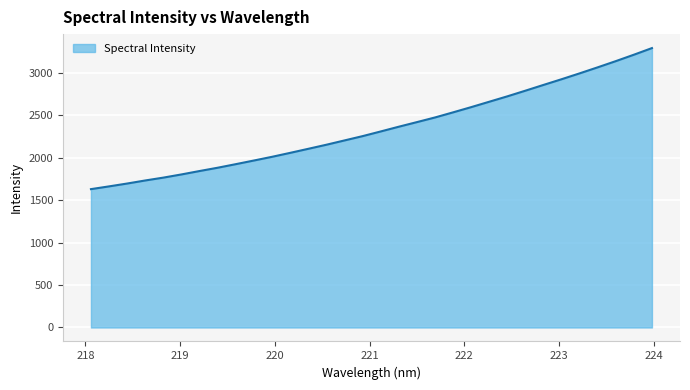

What is the maximum value shown in the chart?

3287.9